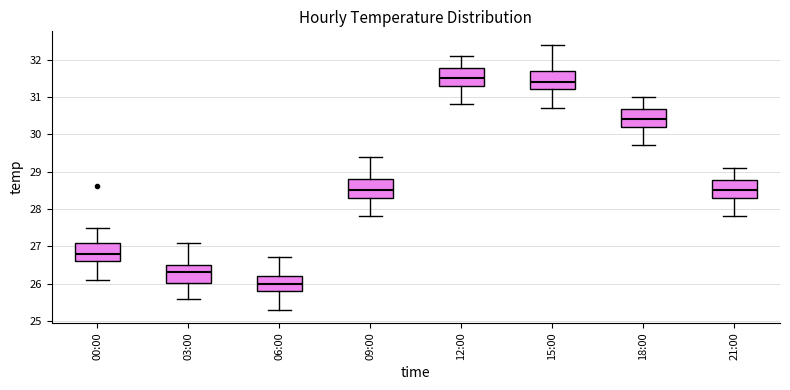

Where is the lower edge of the box for 09:00 on the y-axis? The values are not printed on the chart, so give them approximately, as read against the axis.

28.3